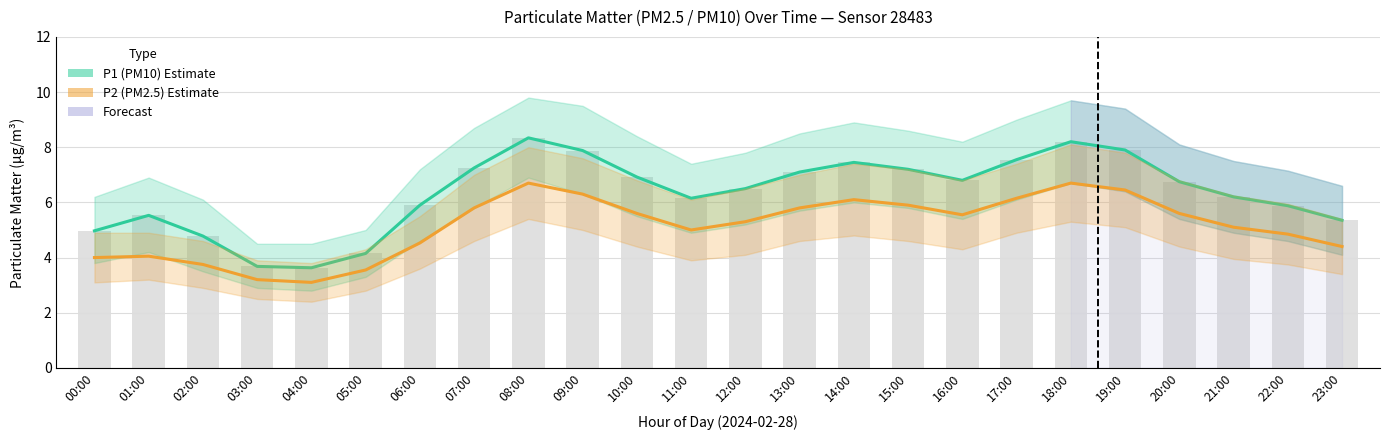

Reading left to right, extract all data points from this chart.

P1 (PM10) Estimate: 5.0	5.5	4.8	3.7	3.6	4.2	5.9	7.2	8.3	7.9	6.9	6.2	6.5	7.1	7.5	7.2	6.8	7.5	8.2	7.9	6.8	6.2	5.9	5.3
P2 (PM2.5) Estimate: 4.0	4.0	3.8	3.2	3.1	3.5	4.5	5.8	6.7	6.3	5.6	5.0	5.3	5.8	6.1	5.9	5.5	6.2	6.7	6.5	5.6	5.1	4.8	4.4